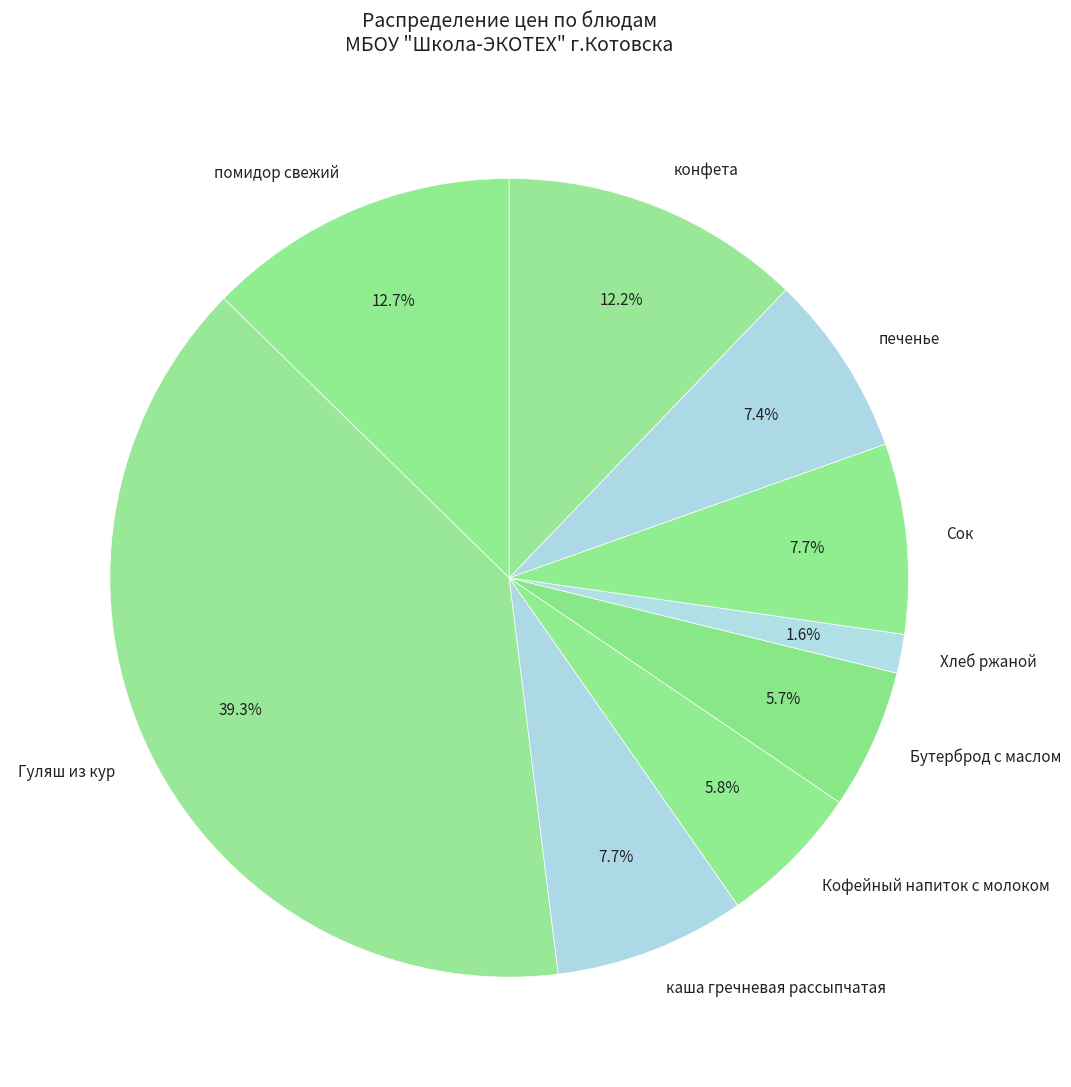

Which slice is the largest?

Гуляш из кур